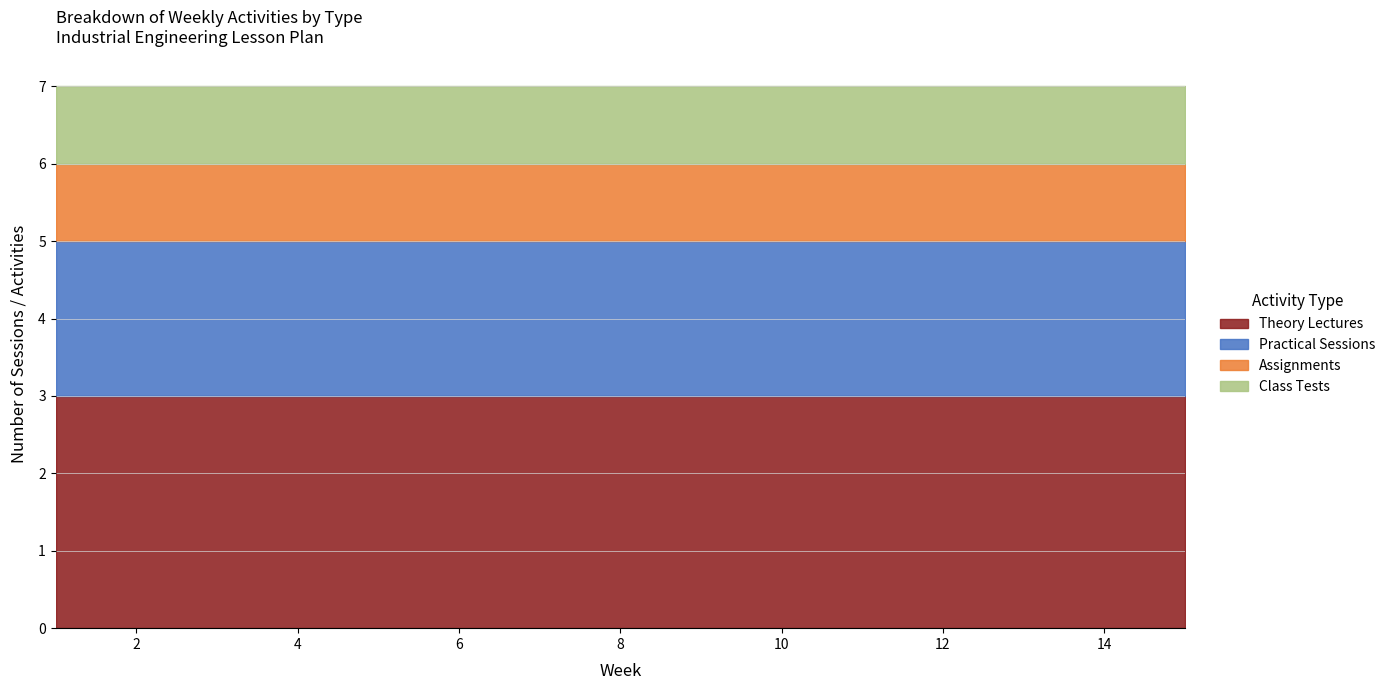

Which series has the largest range (max minus min)?

Theory Lectures